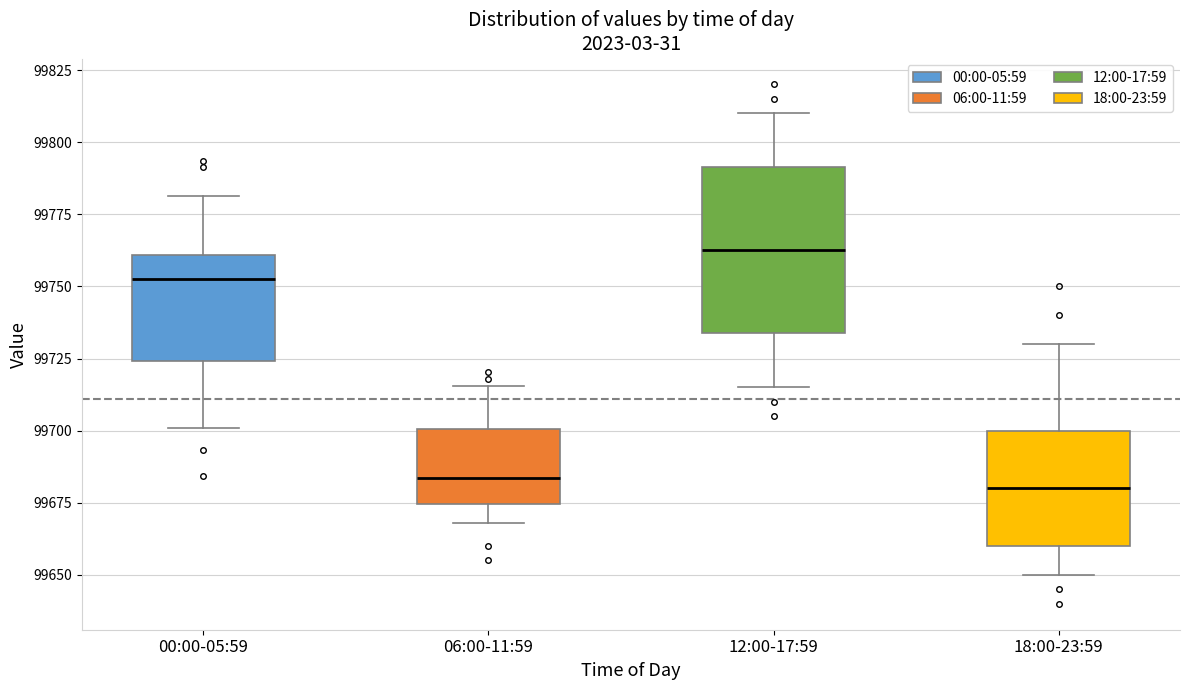

Reading left to right, transcribe this box plot: for each box, give where its median line is, the range the box spans, and where its two whiskers end, as read against the y-axis. The values are not printed on the chart, so give them approximately, as read against the axis.

00:00-05:59: median 99750, box 99725 to 99760, whiskers 99700 to 99780
06:00-11:59: median 99685, box 99675 to 99700, whiskers 99670 to 99715
12:00-17:59: median 99765, box 99735 to 99790, whiskers 99715 to 99810
18:00-23:59: median 99680, box 99660 to 99700, whiskers 99650 to 99730